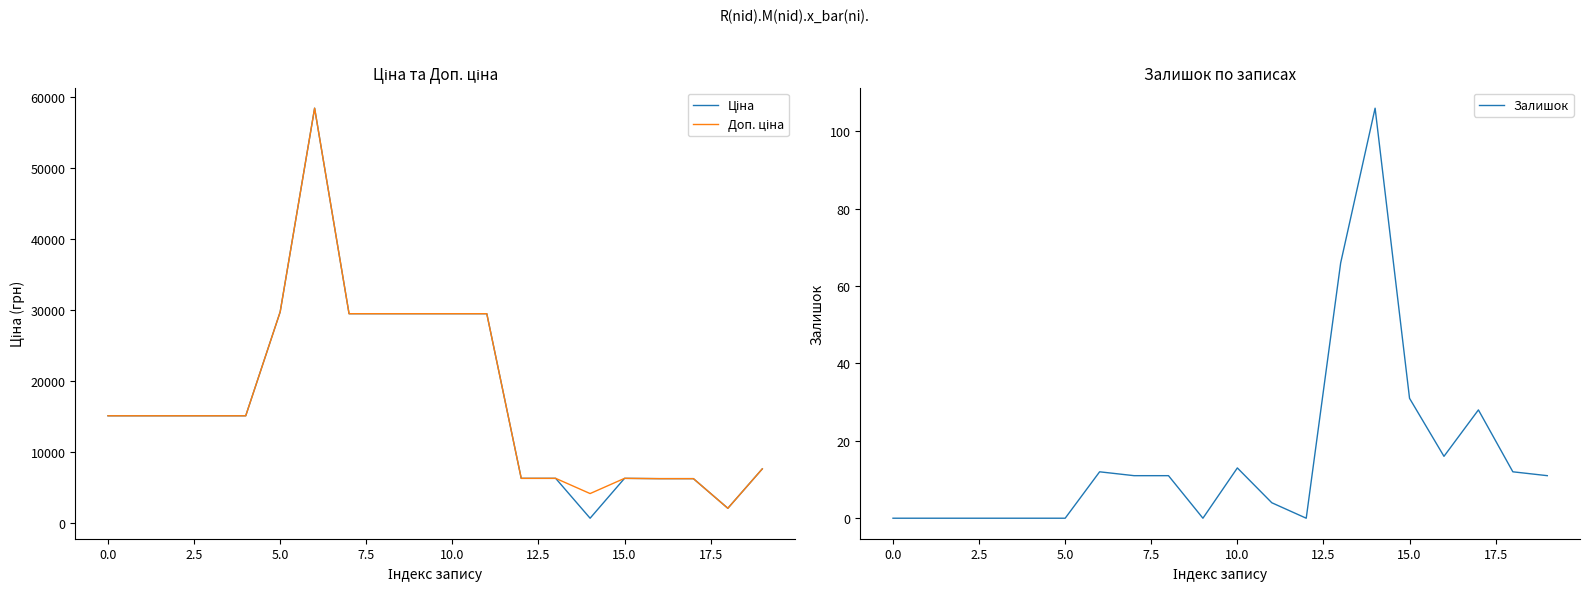

What is the maximum value for Залишок?

106